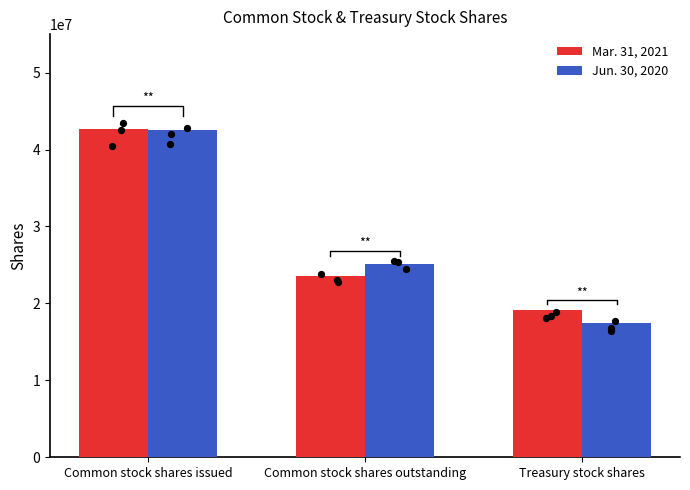

Which series has the largest total across all categories?

Mar. 31, 2021